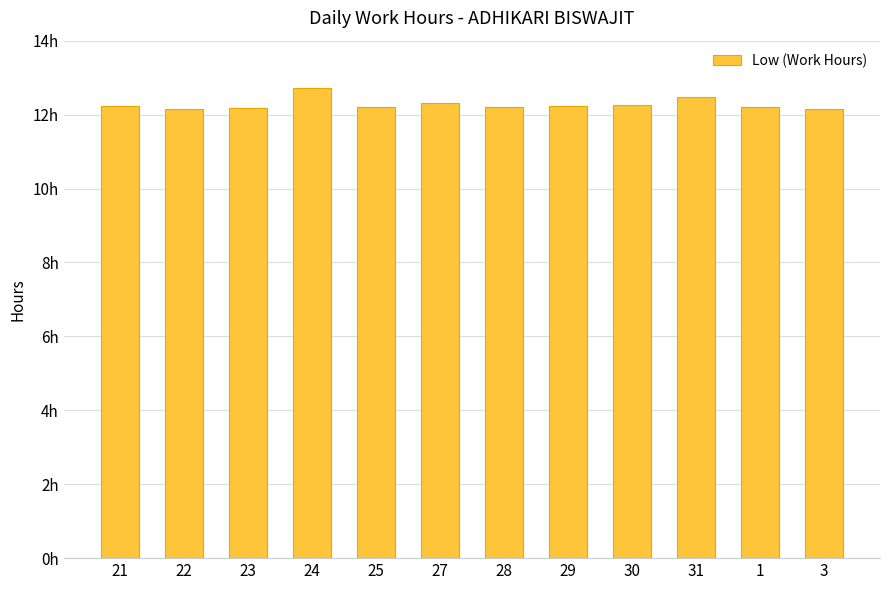

What is the change in value from 27 to 3?

-0.2